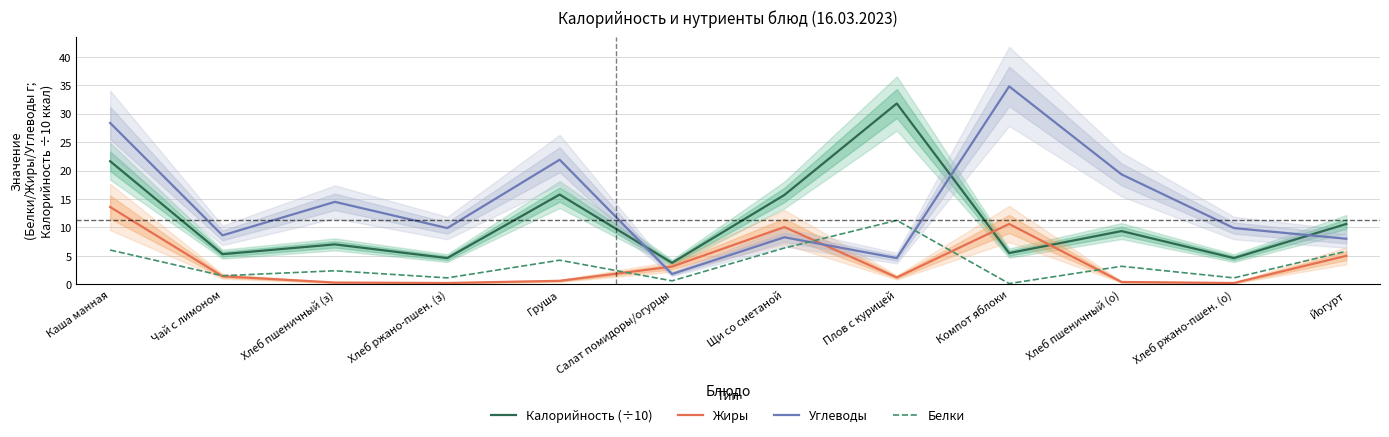

In Углеводы, how many points are lower than both neighbors (excluding endpoints)?

4